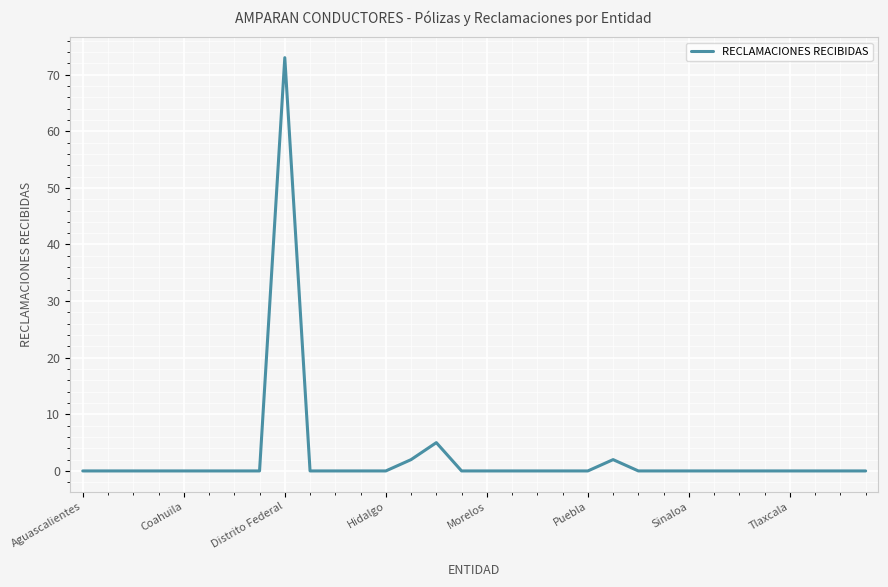

What is the greatest value displayed?

73